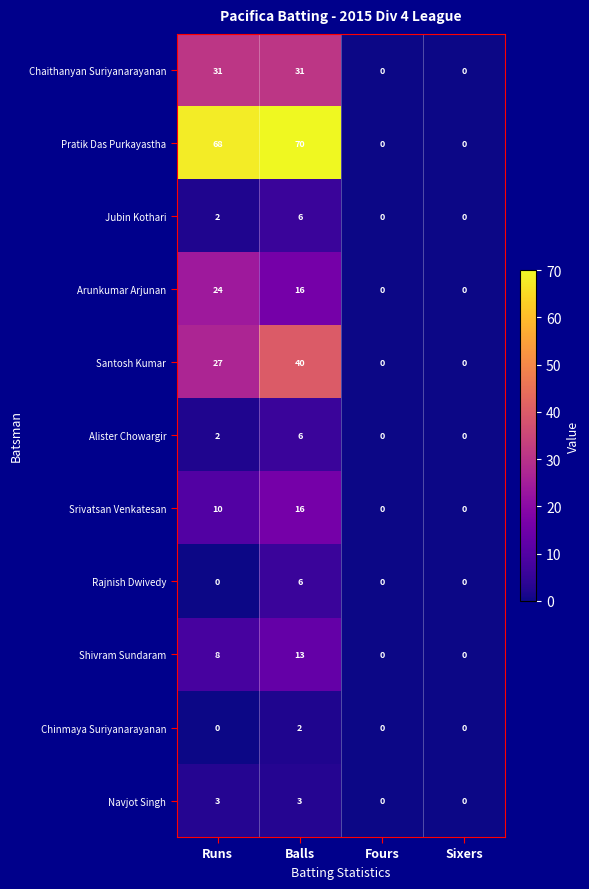

What is the maximum value shown in the chart?

70